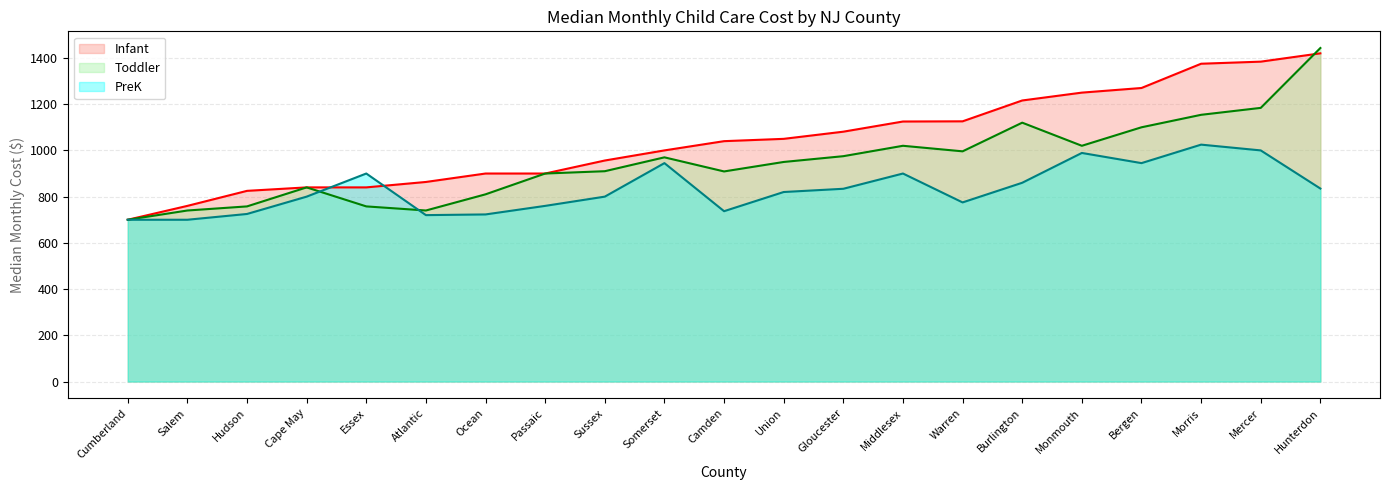

True or false: PreK (line) has more than 1 interior local peaks.

True